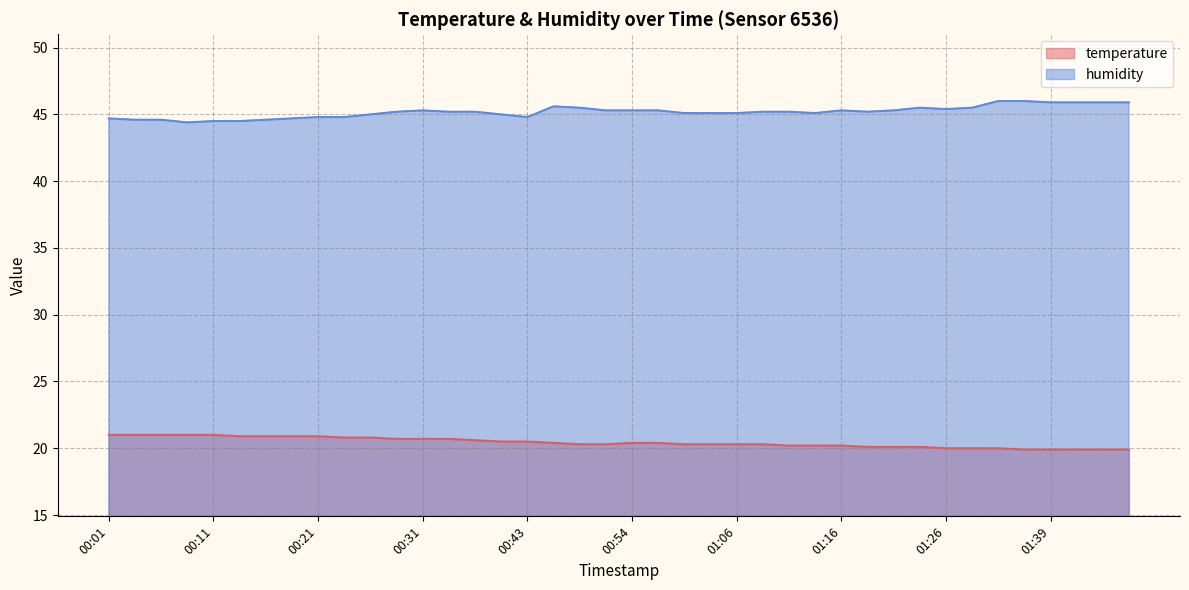

True or false: humidity and temperature intersect in this chart.

False